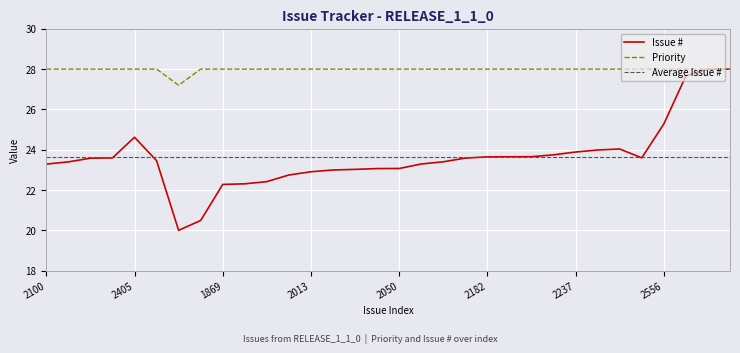

What is the difference between the highest and lowest values at 2168?

4.4